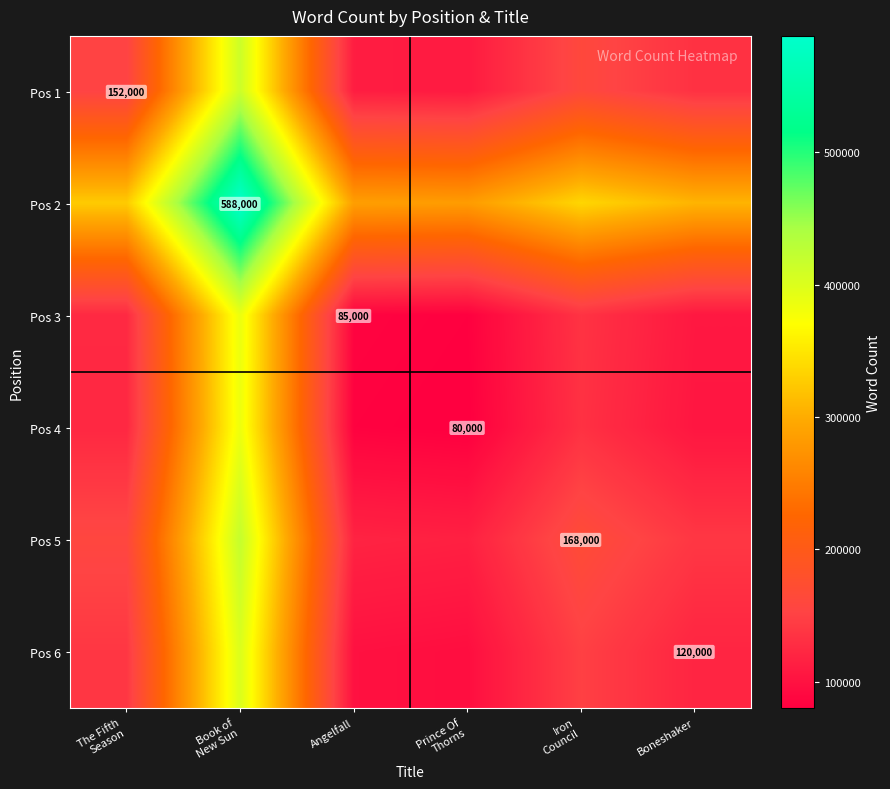

List the labels in order of Pos 4 value, smallest first.

Prince Of Thorns, Angelfall, Boneshaker, The Fifth Season, Iron Council, Book of New Sun